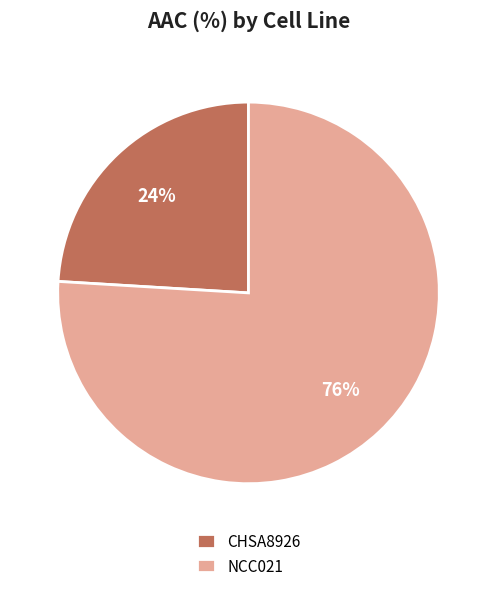

To the nearest percent, what is the difference between the largest and smallest slice percentages?

52%